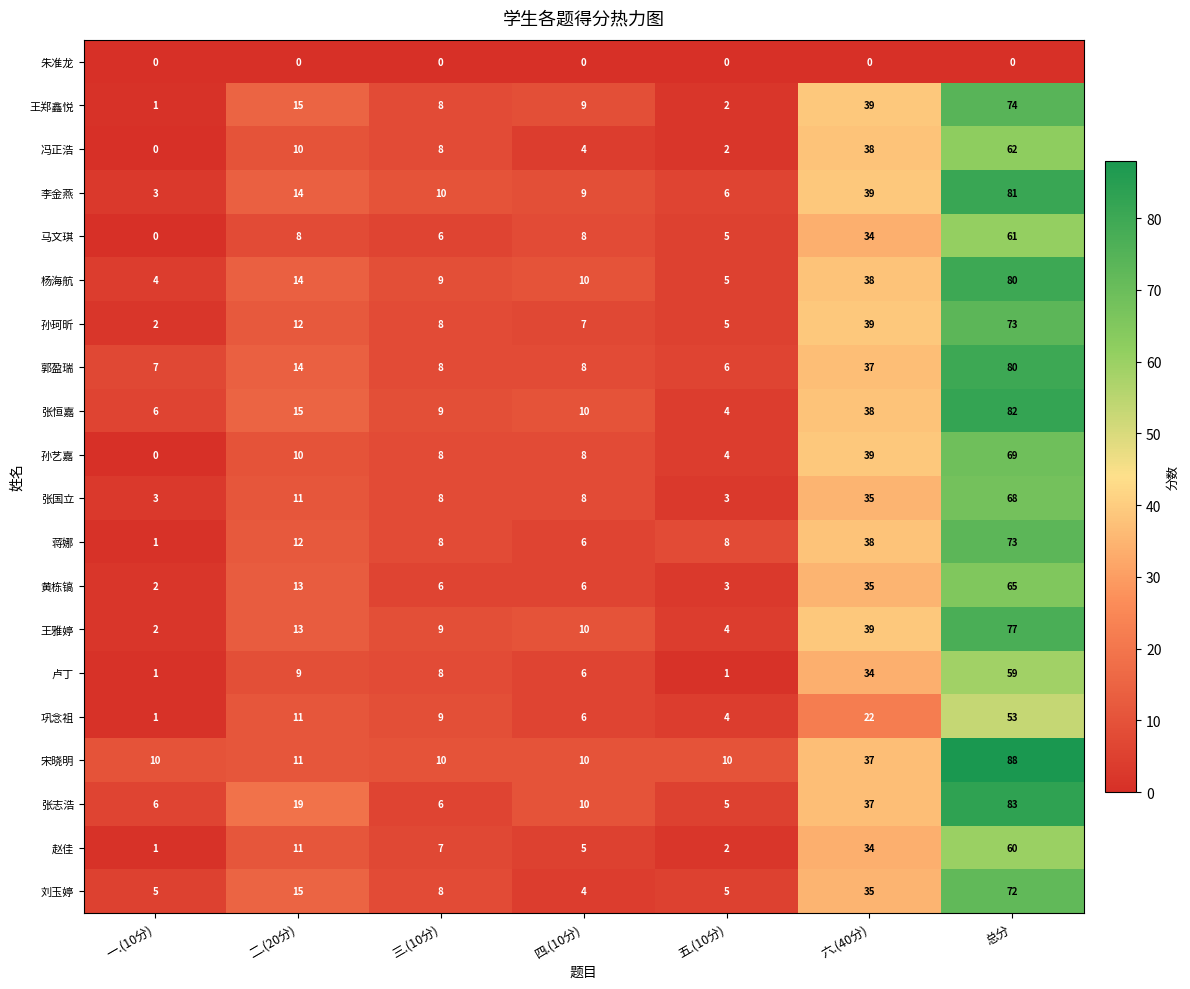

What value does the 冯正浩 series have at 二.(20分), to the nearest 10?

10